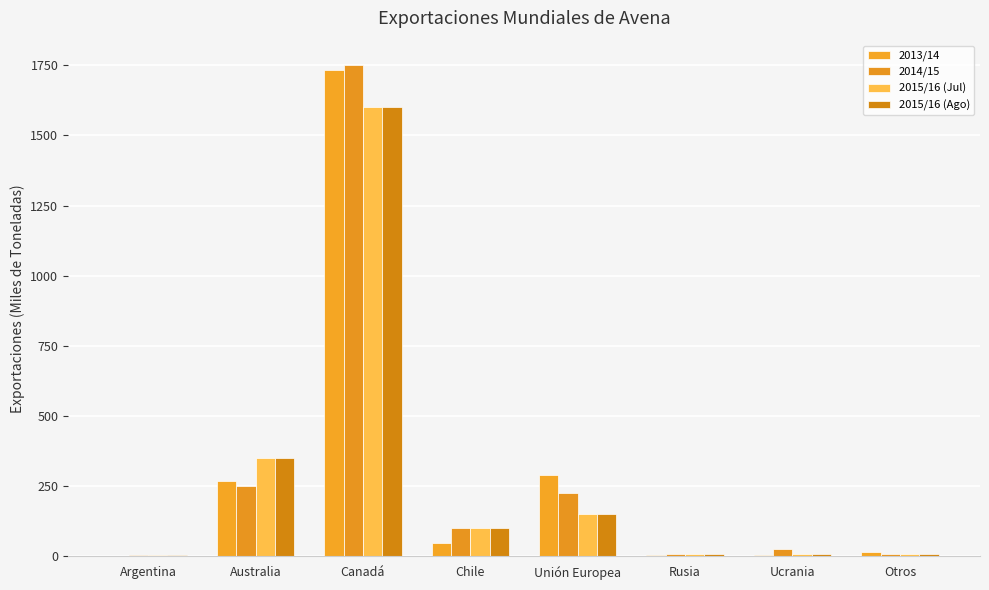

Are the bars horizontal?

No